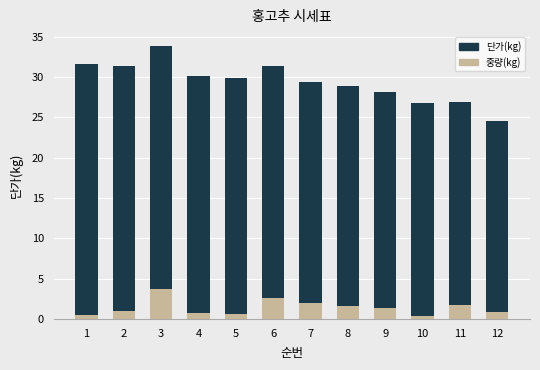

What is the highest value of the 중량(kg) series?

3.7